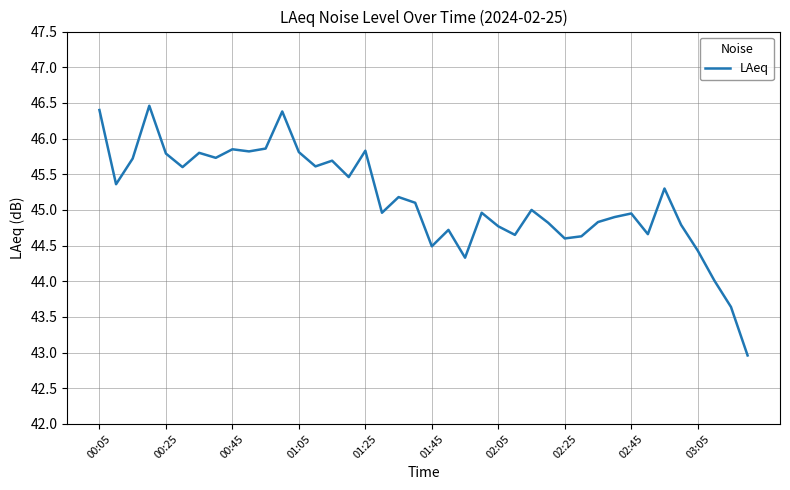

What is the difference between the maximum and minimum values?

3.5